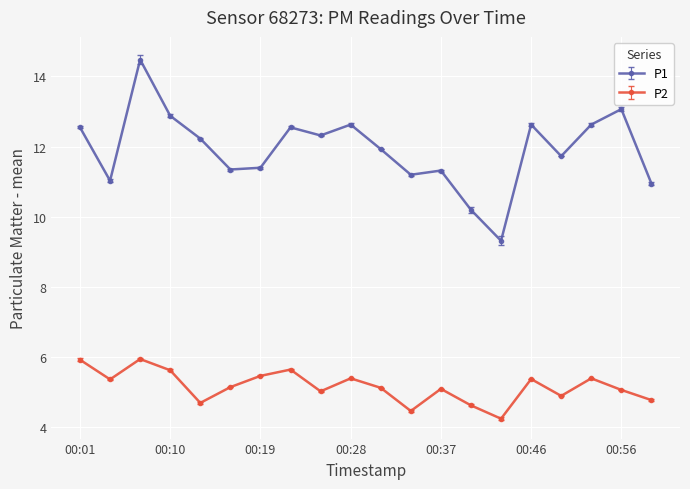

What is the sum of all P1 values?

238.4